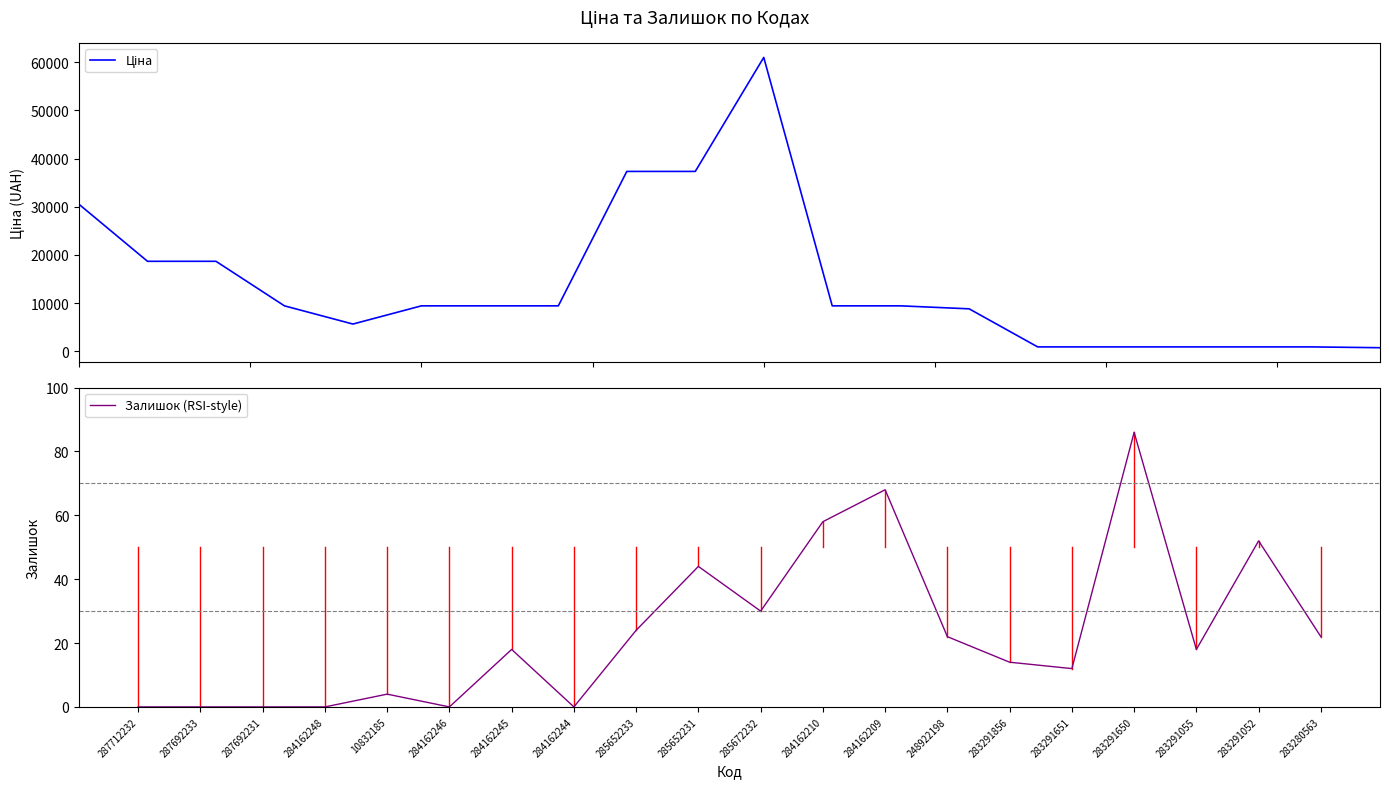

What is the difference between the highest and lowest values at 285652233?

37319.0